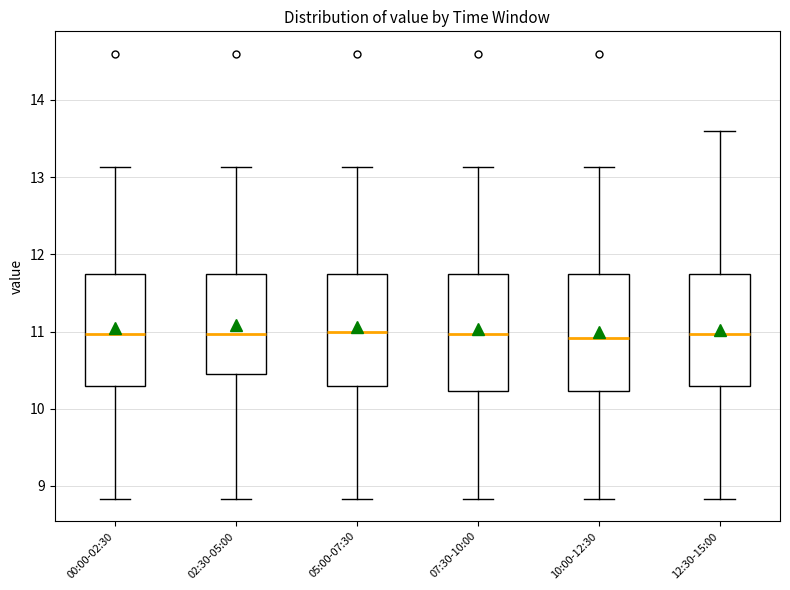

Reading left to right, transcribe this box plot: for each box, give where its median line is, the range the box spans, and where its two whiskers end, as read against the y-axis. The values are not printed on the chart, so give them approximately, as read against the axis.

00:00-02:30: median 11.0, box 10.3 to 11.7, whiskers 8.8 to 13.1
02:30-05:00: median 11.0, box 10.5 to 11.7, whiskers 8.8 to 13.1
05:00-07:30: median 11.0, box 10.3 to 11.7, whiskers 8.8 to 13.1
07:30-10:00: median 11.0, box 10.2 to 11.7, whiskers 8.8 to 13.1
10:00-12:30: median 10.9, box 10.2 to 11.7, whiskers 8.8 to 13.1
12:30-15:00: median 11.0, box 10.3 to 11.7, whiskers 8.8 to 13.6